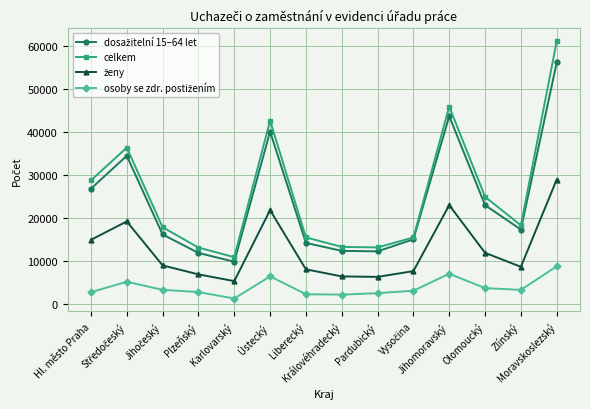

What is the value of the celkem point at the 11th from the left?

45829